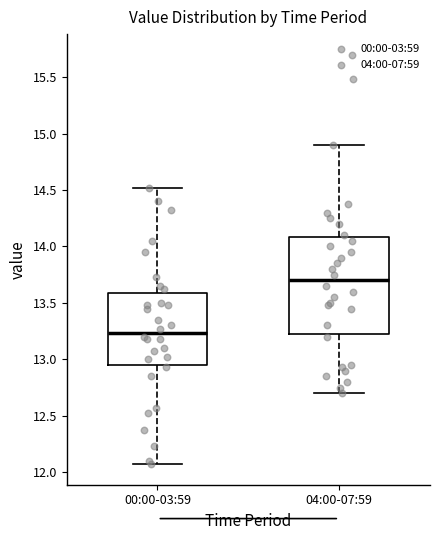

Which box's median line is the highest?

04:00-07:59